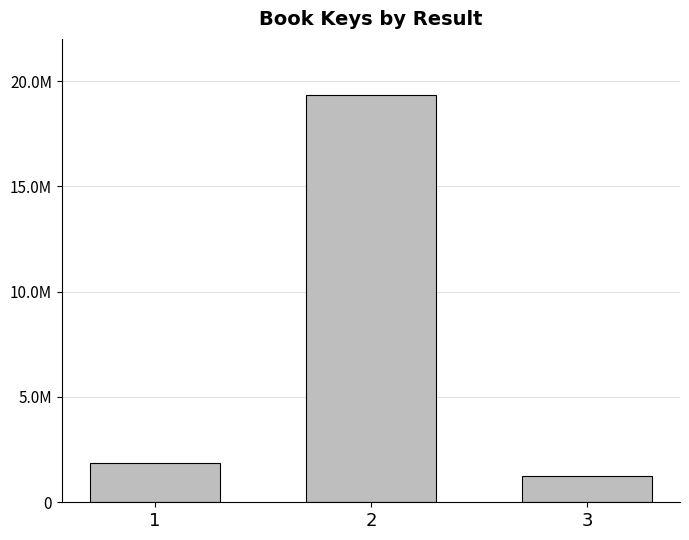

What is the difference between the second highest and minimum values?

636259